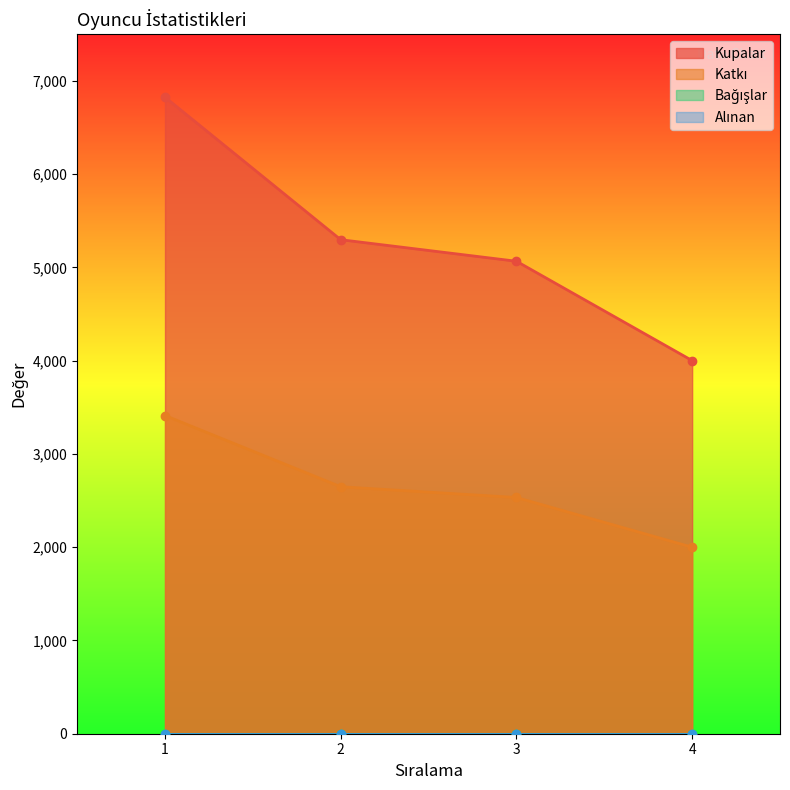

What is the total value across all series at 3?

7599